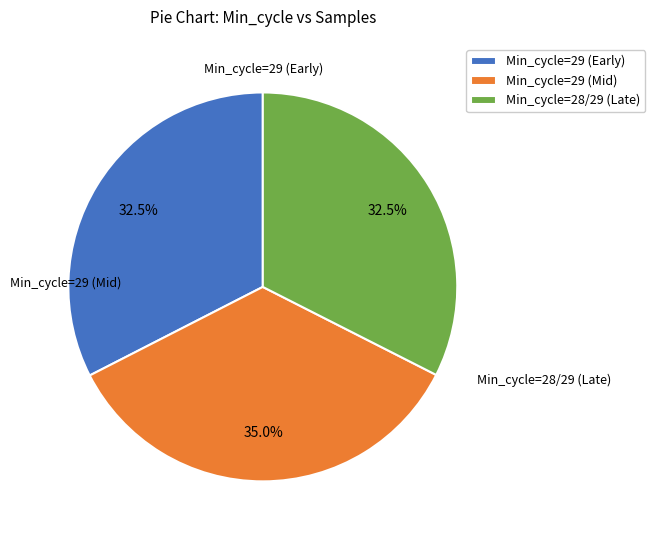

What percentage is NOT represented by Min_cycle=29 (Early)?

67.5%